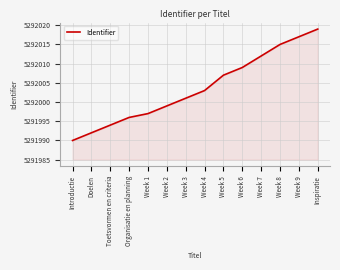

Between Week 1 and Week 8, which is larger?

Week 8